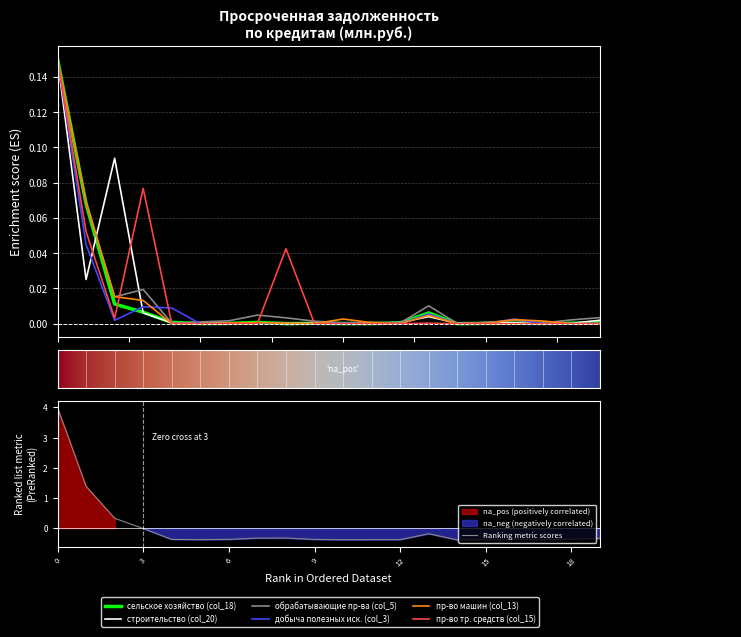

True or false: сельское хозяйство (col_18) has more than 1 points higher than both neighbors.

True